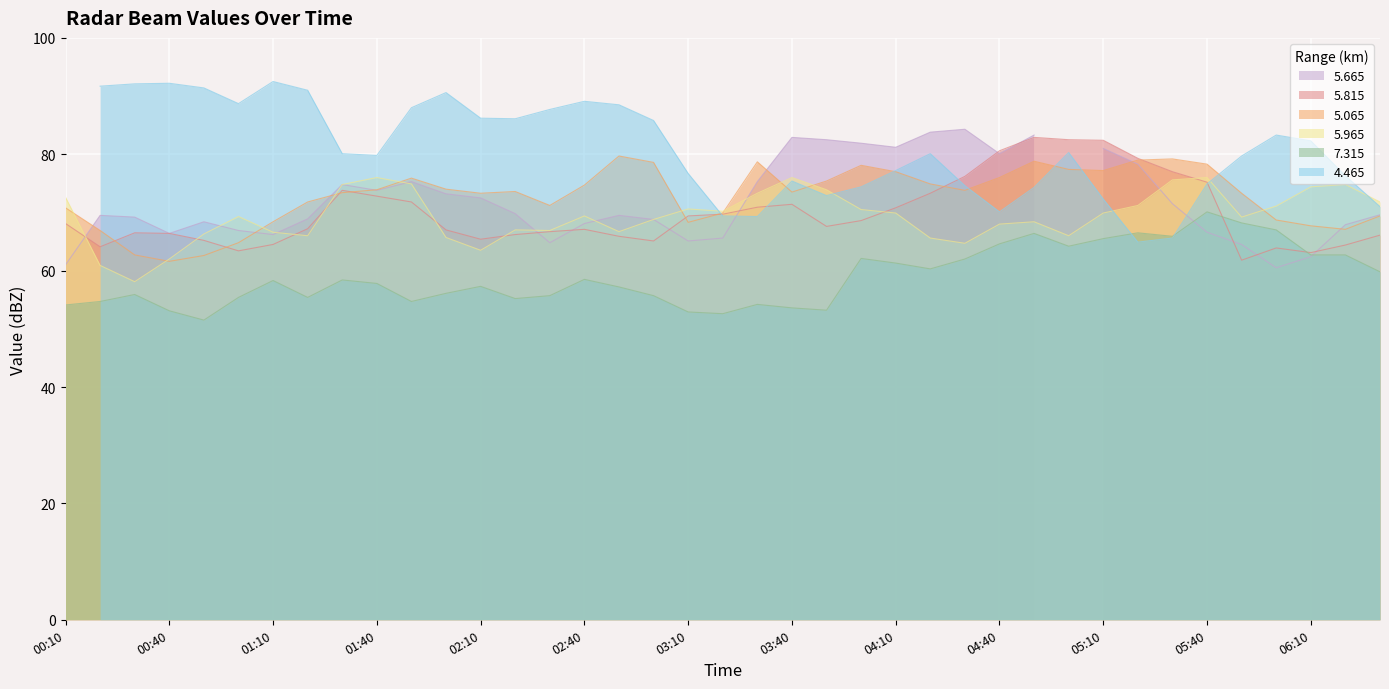

True or false:   5.815 and   5.065 cross at least once.

True